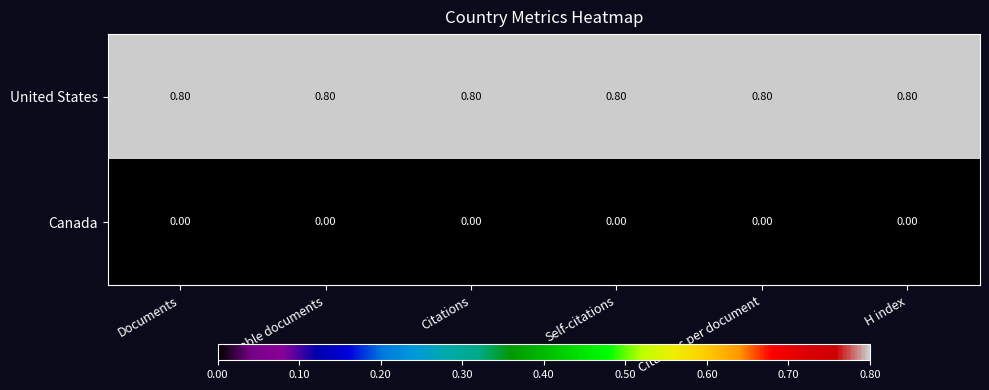

What is the average value of the United States series?

0.8